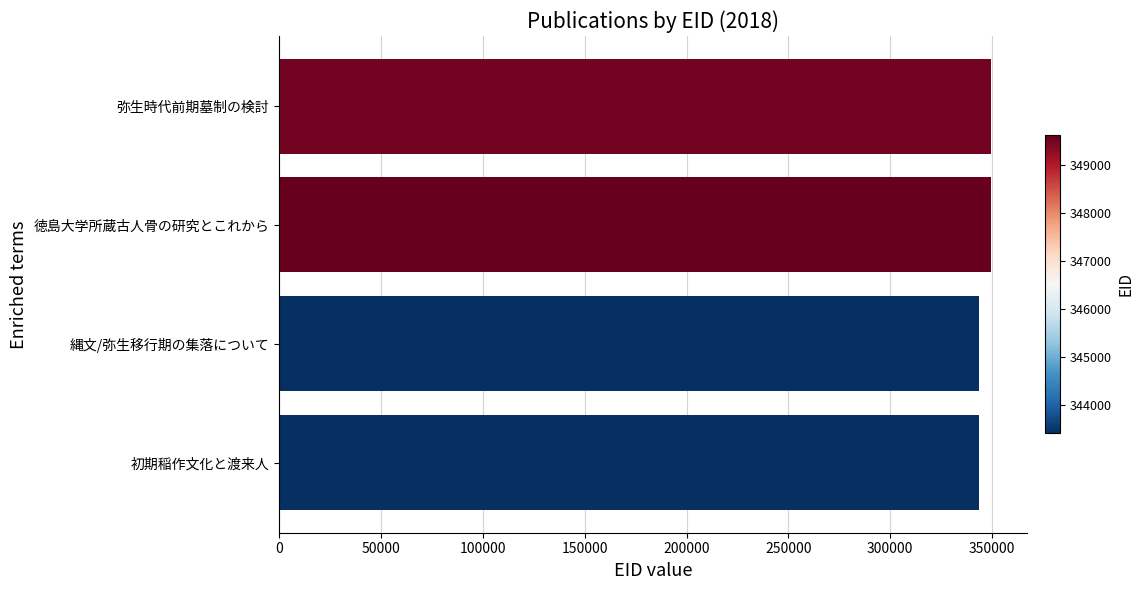

What is the smallest value displayed?

343405